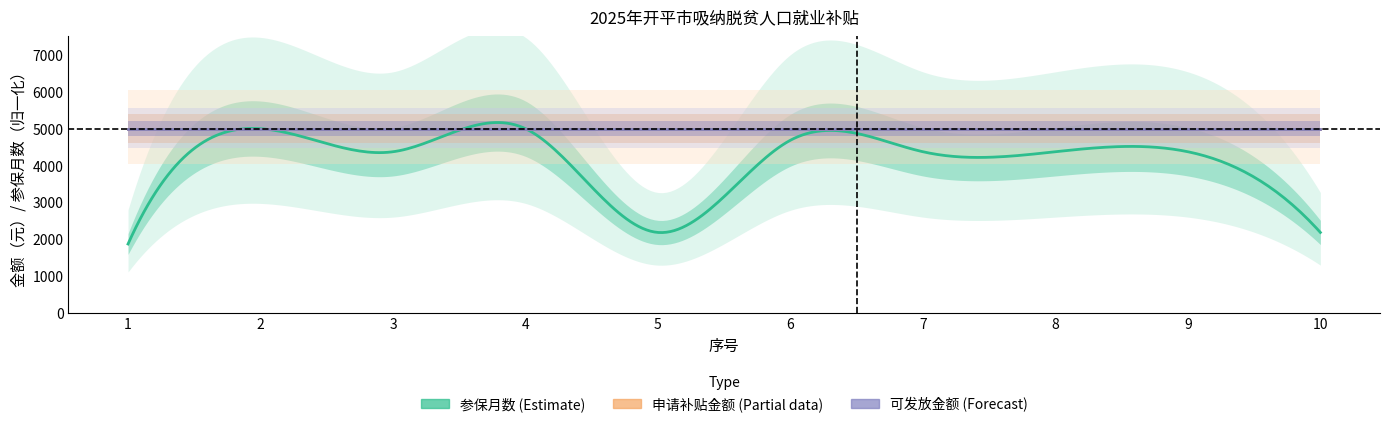

How many lines are shown in the chart?

3